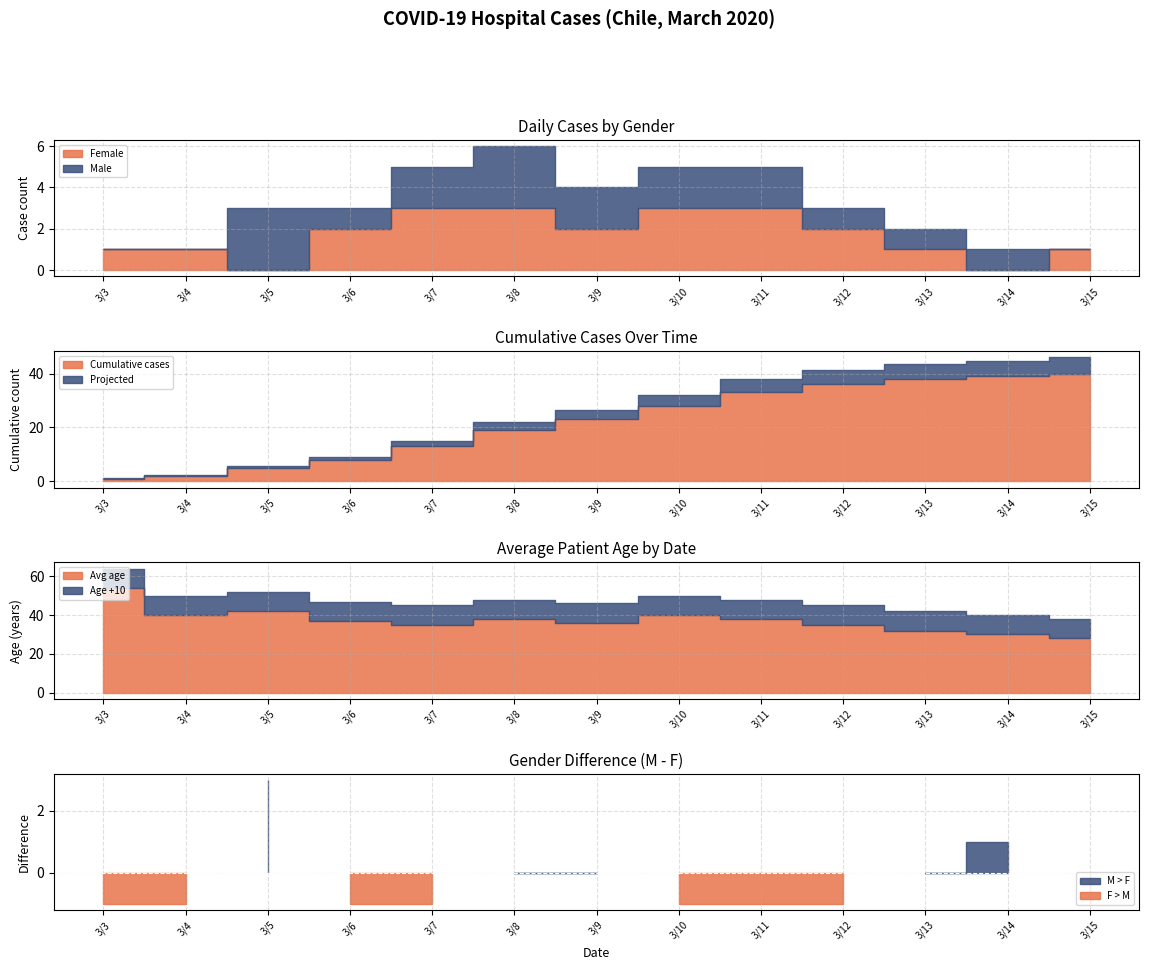

True or false: avg_age has more than 1 points higher than both neighbors.

True